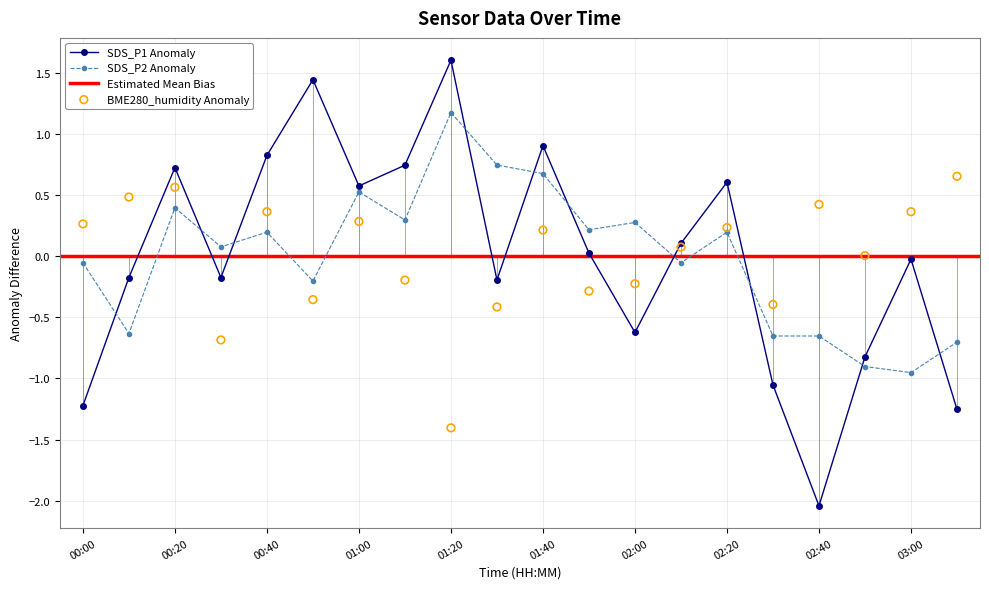

What is the total value across all series at 02:40?

-2.3